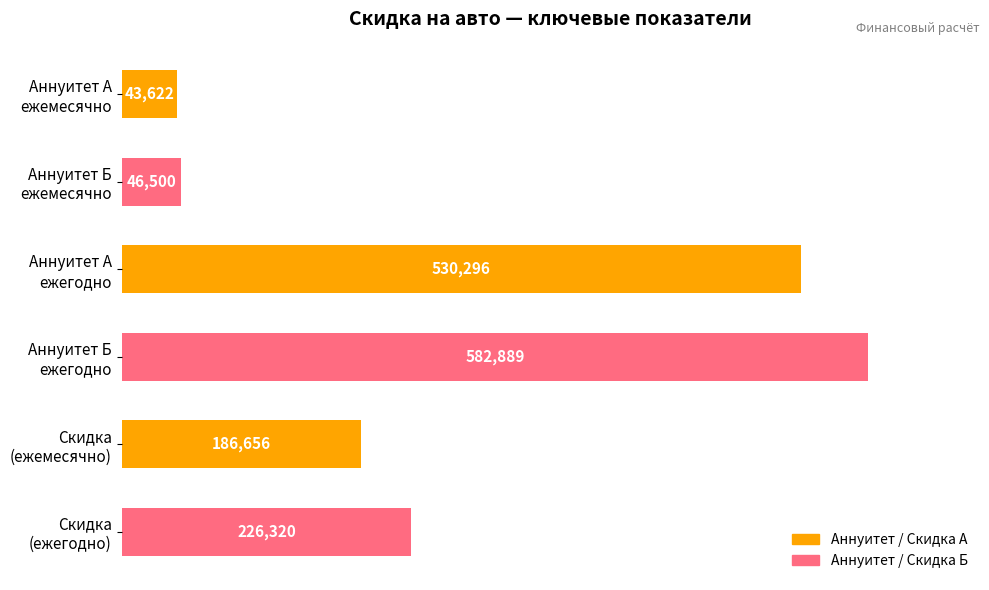

How many values exceed 226319?

3